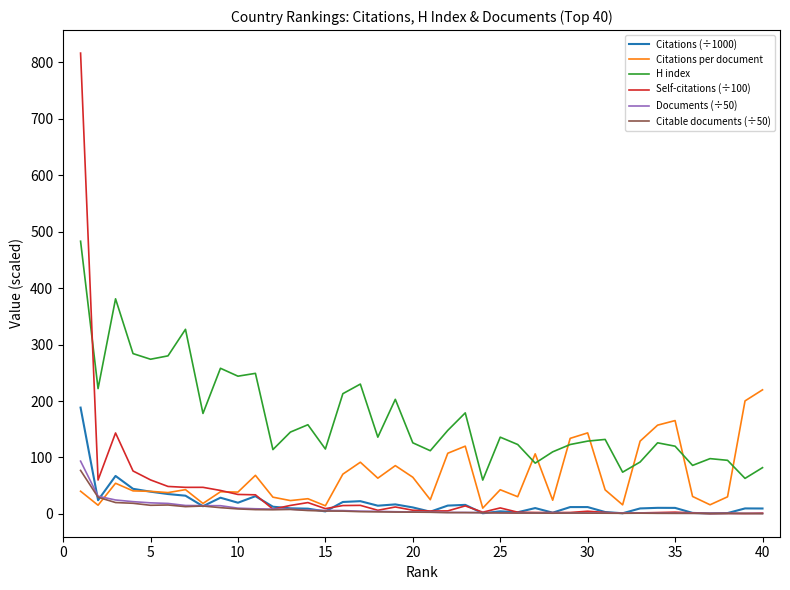

How many distinct data groups are displayed?

6